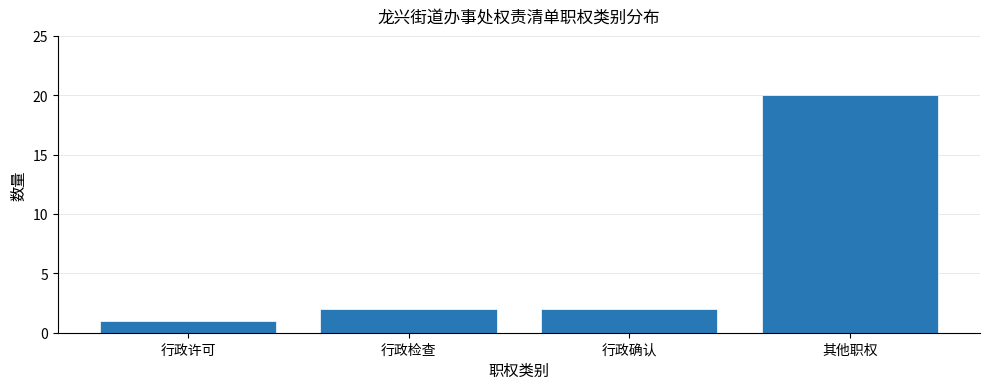

Reading left to right, list all the values displayed in this chart.

1	2	2	20